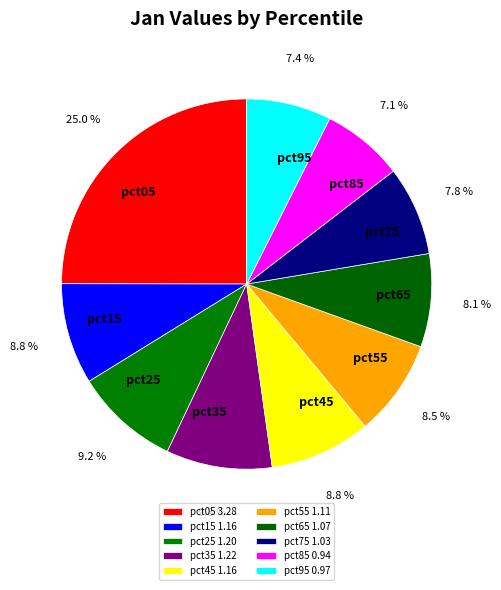

How many segments does this pie chart have?

10